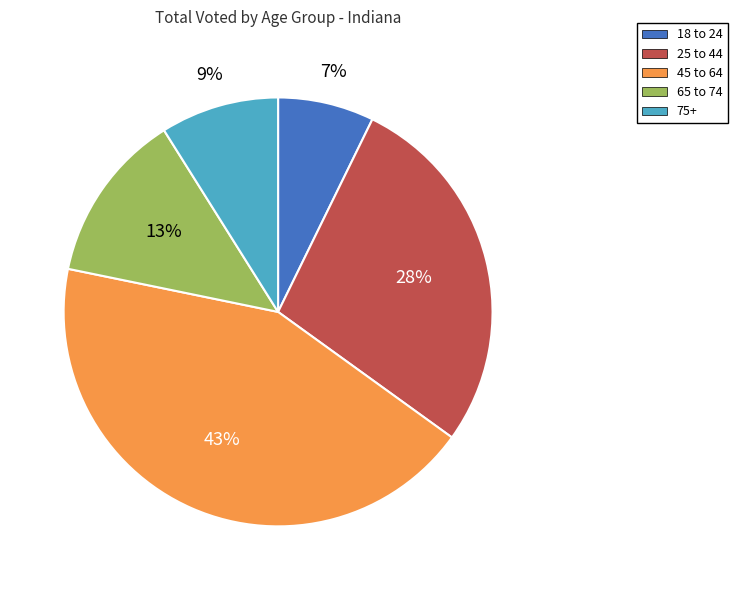

To the nearest percent, what is the difference between the 65 to 74 and 18 to 24 slice percentages?

6%